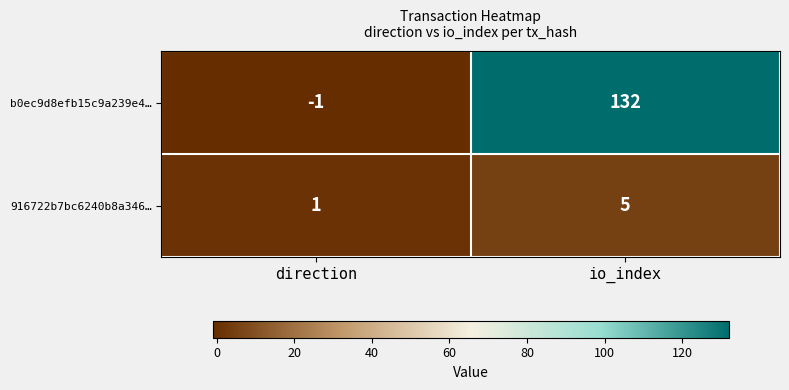

At which category is the sum across all series the highest?

io_index